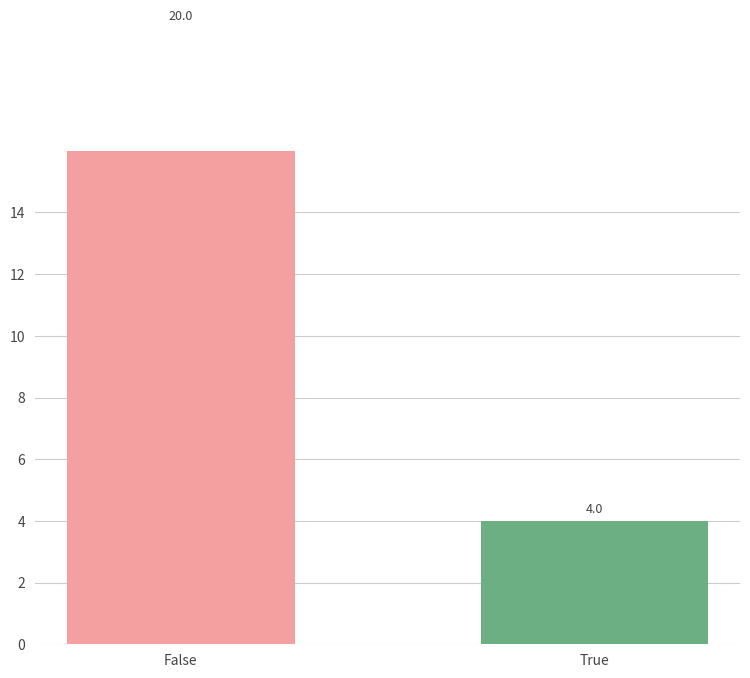

What is the difference between the values at True and False?

16